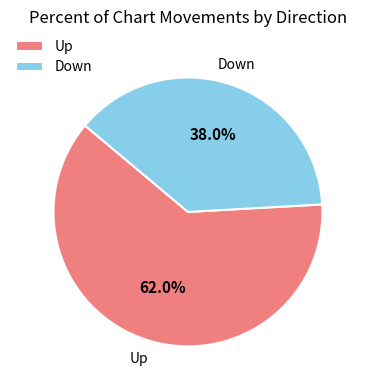

To the nearest percent, what is the average slice percentage?

50%